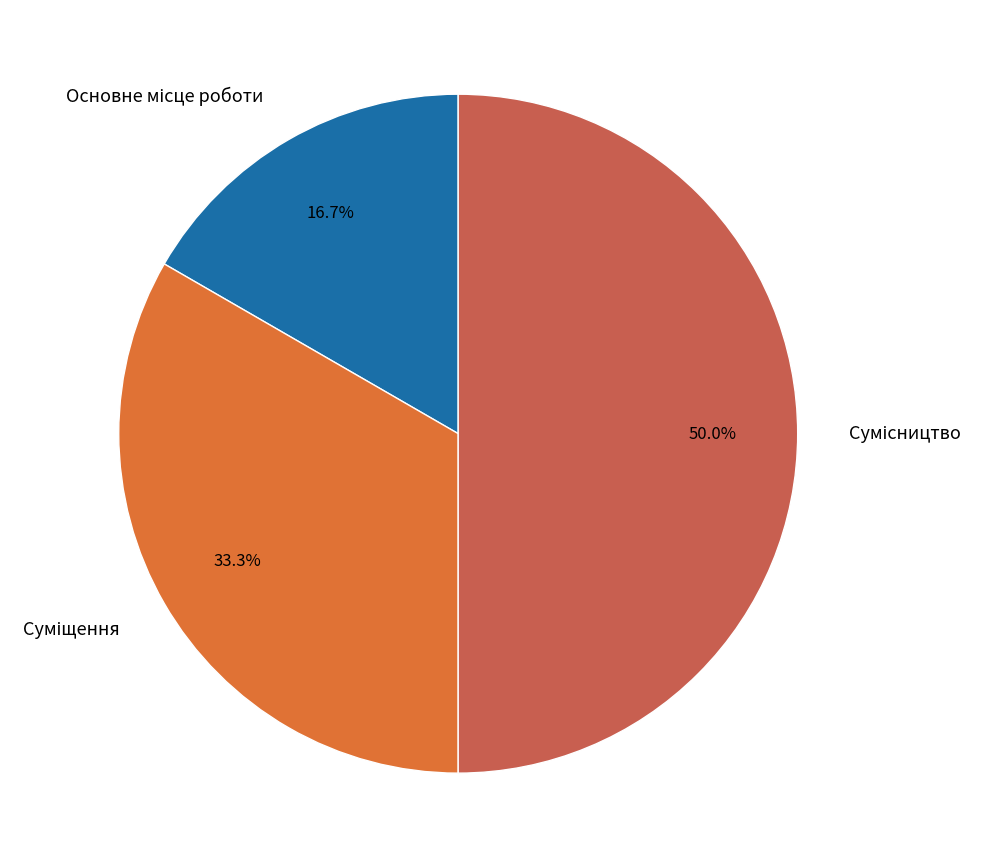

What percentage is NOT represented by Основне місце роботи?

83.3%